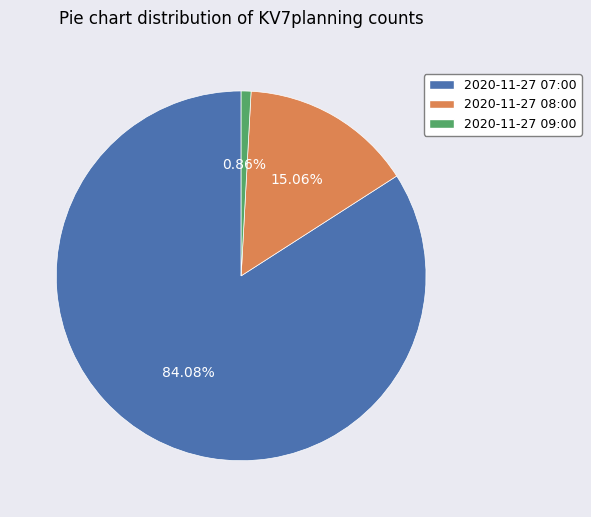

To the nearest percent, what portion does 2020-11-27 08:00 represent?

15%